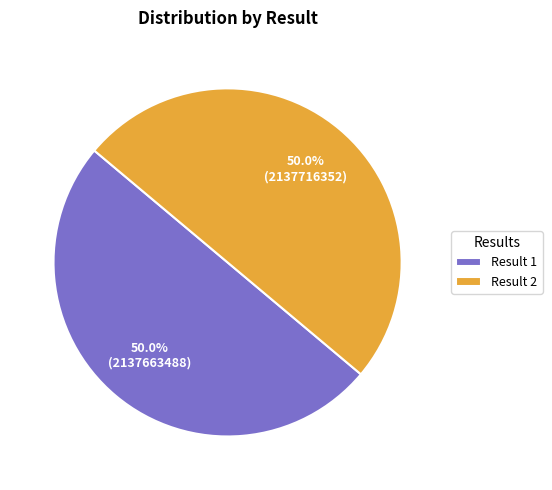

Approximately how many times larger is the value at Result 2 compared to Result 1?

1.0